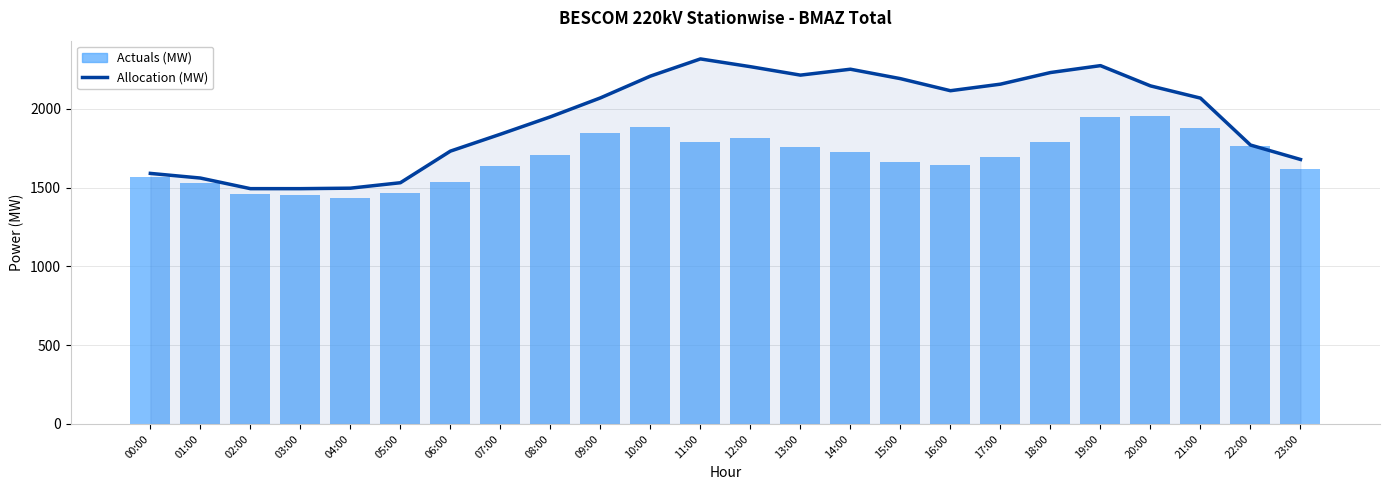

Reading right to left, list all the values displayed in this chart.

Allocation (MW): 1679.4	1771.1	2069.1	2146.8	2275.3	2231.5	2157.7	2116.1	2192.7	2252.6	2215.1	2268.7	2318.0	2208.9	2070.4	1950.2	1839.8	1732.4	1531.8	1497.2	1494.1	1494.2	1561.5	1591.0
Actuals (MW): 1616.0	1762.0	1880.0	1956.0	1950.0	1793.0	1692.0	1642.0	1663.0	1724.0	1756.0	1814.0	1792.0	1886.0	1847.0	1706.0	1638.0	1534.0	1467.0	1437.0	1453.0	1460.0	1532.0	1568.0